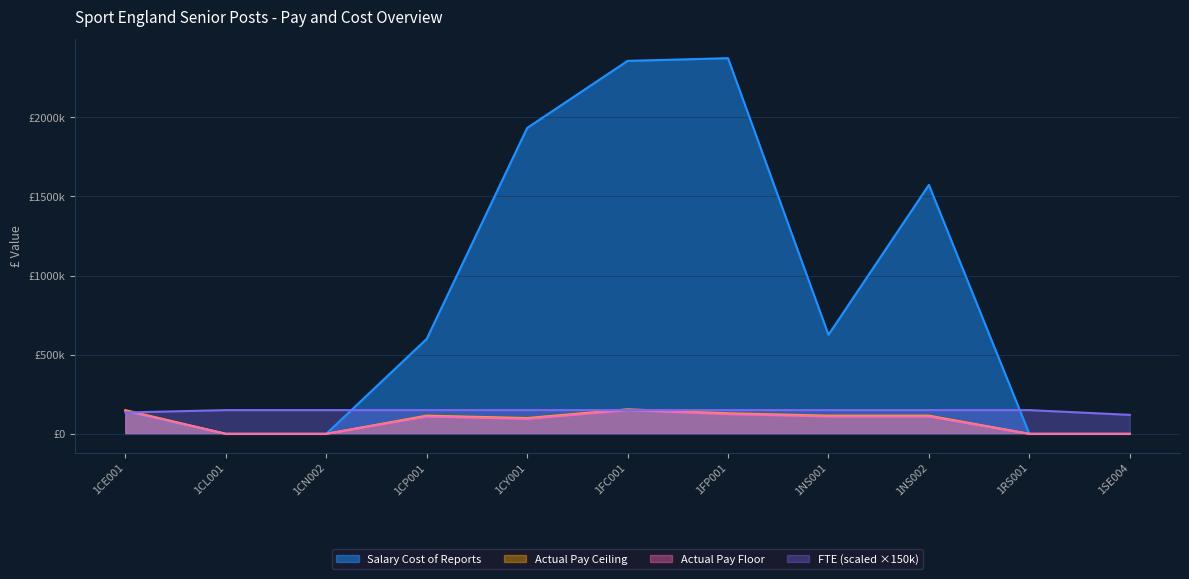

Where is FTE nearest to the value 135000?

1CE001